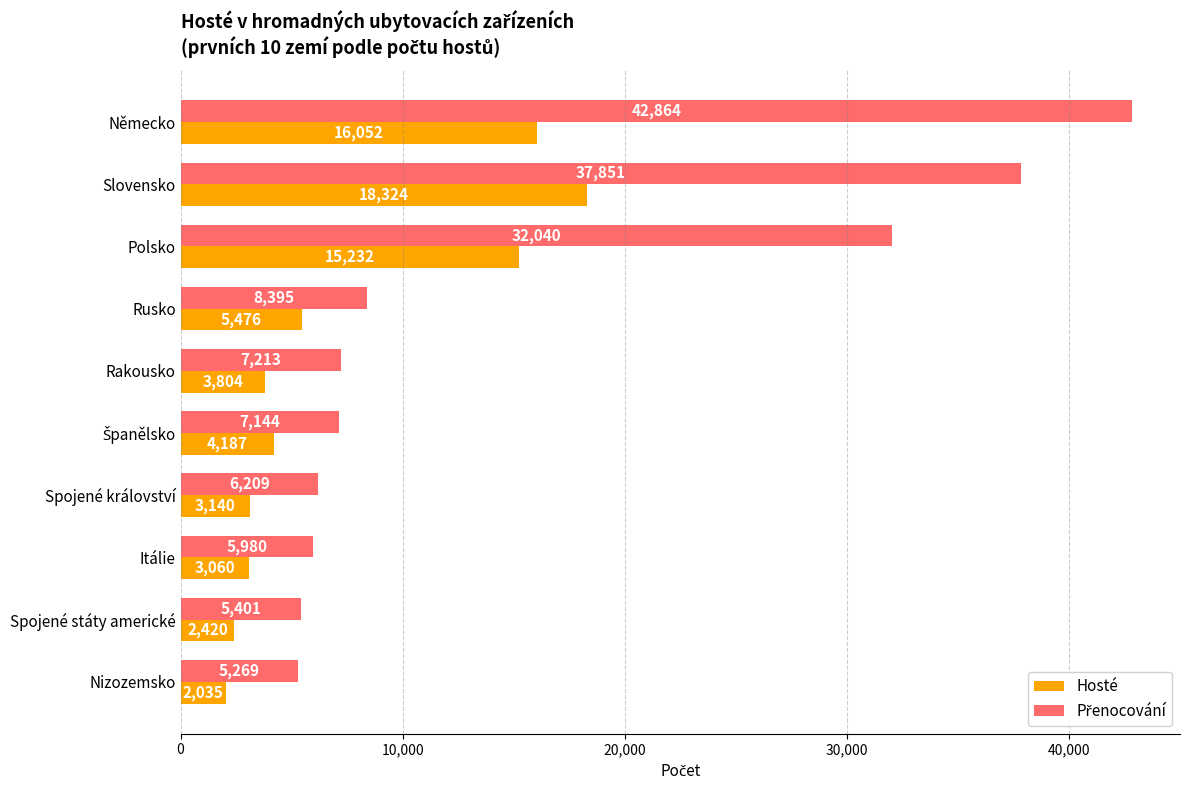

What is the difference between the maximum and minimum values in the Hosté series?

16289